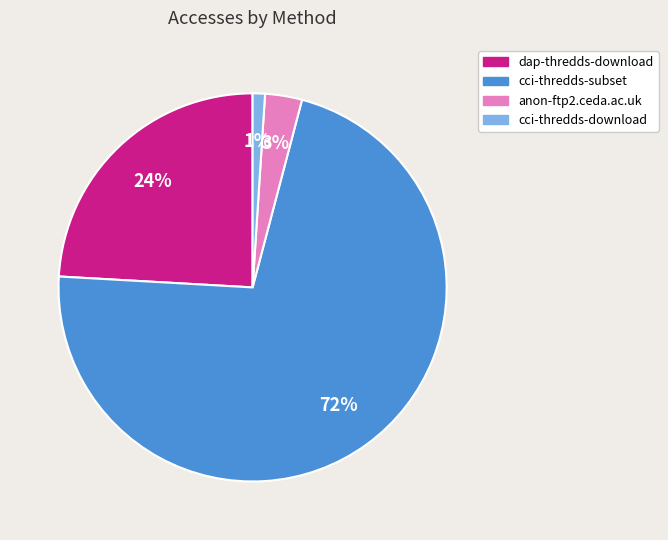

Is it true that cci-thredds-download is 11% of the pie?

False